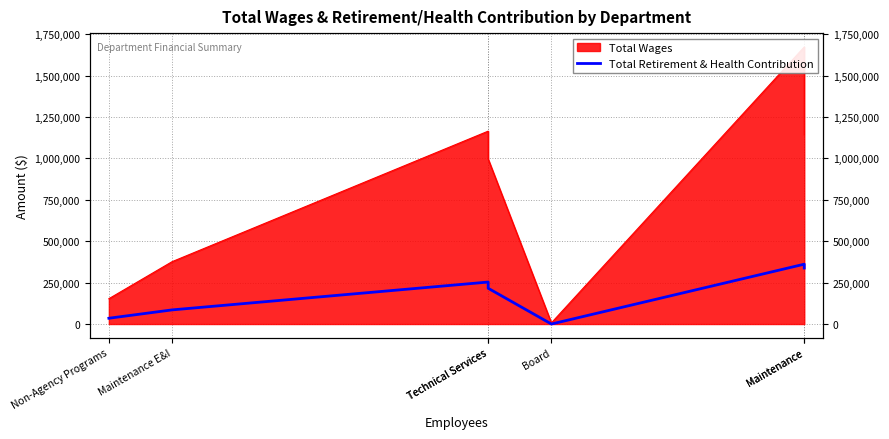

True or false: the data shows 85302 at Maintenance E&I.

True